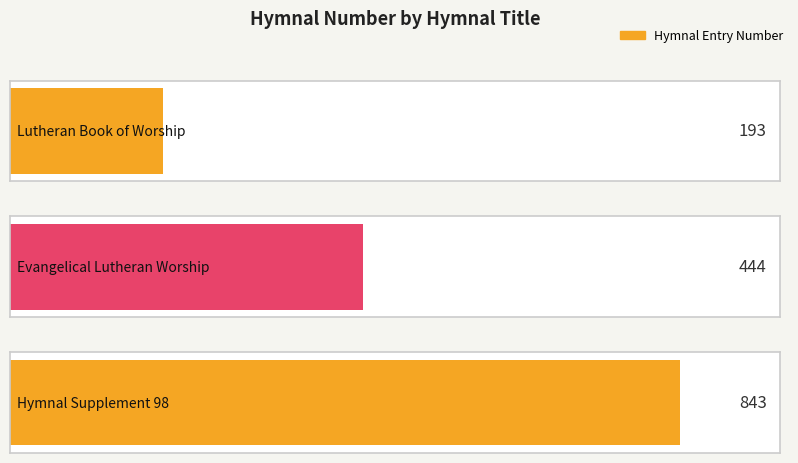

How many series are shown in this chart?

1